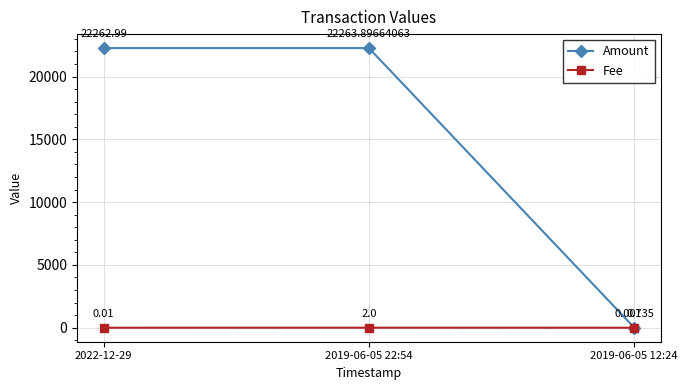

What are all the series names shown in the legend?

Amount, Fee